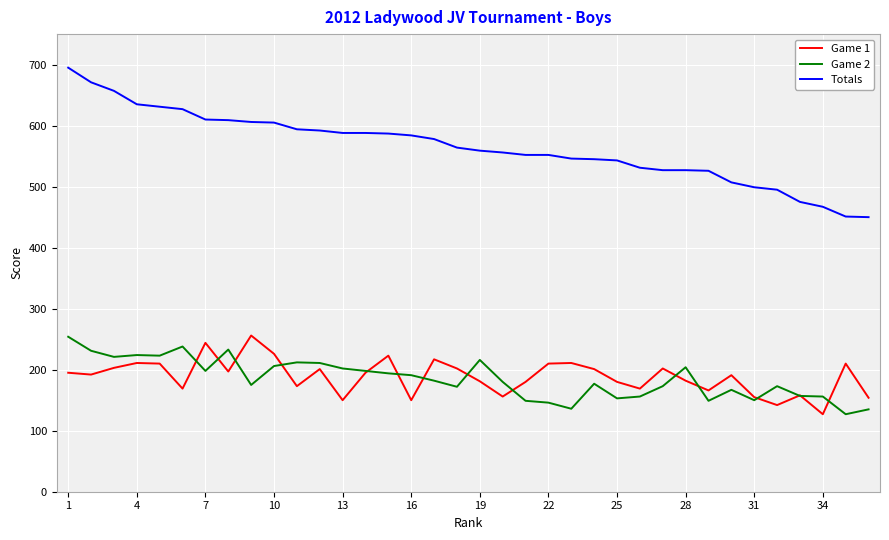

What is the maximum value shown in the chart?

695